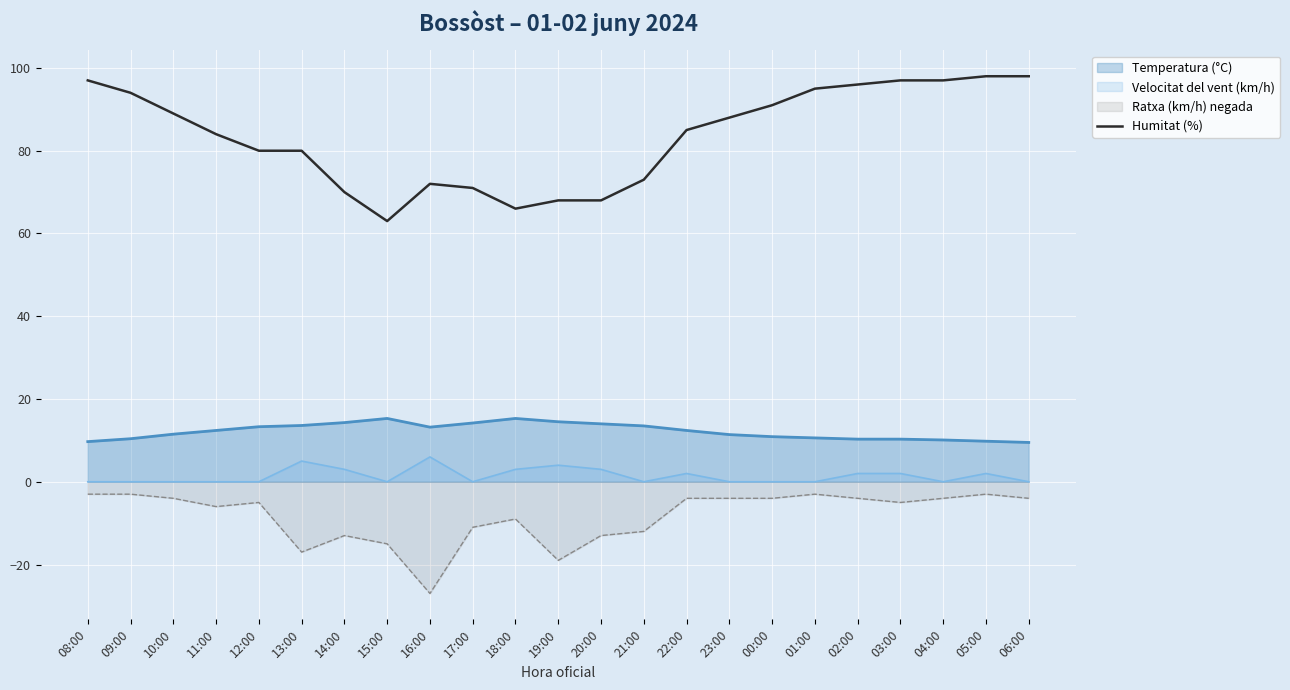

What is the sum of all values?

1920